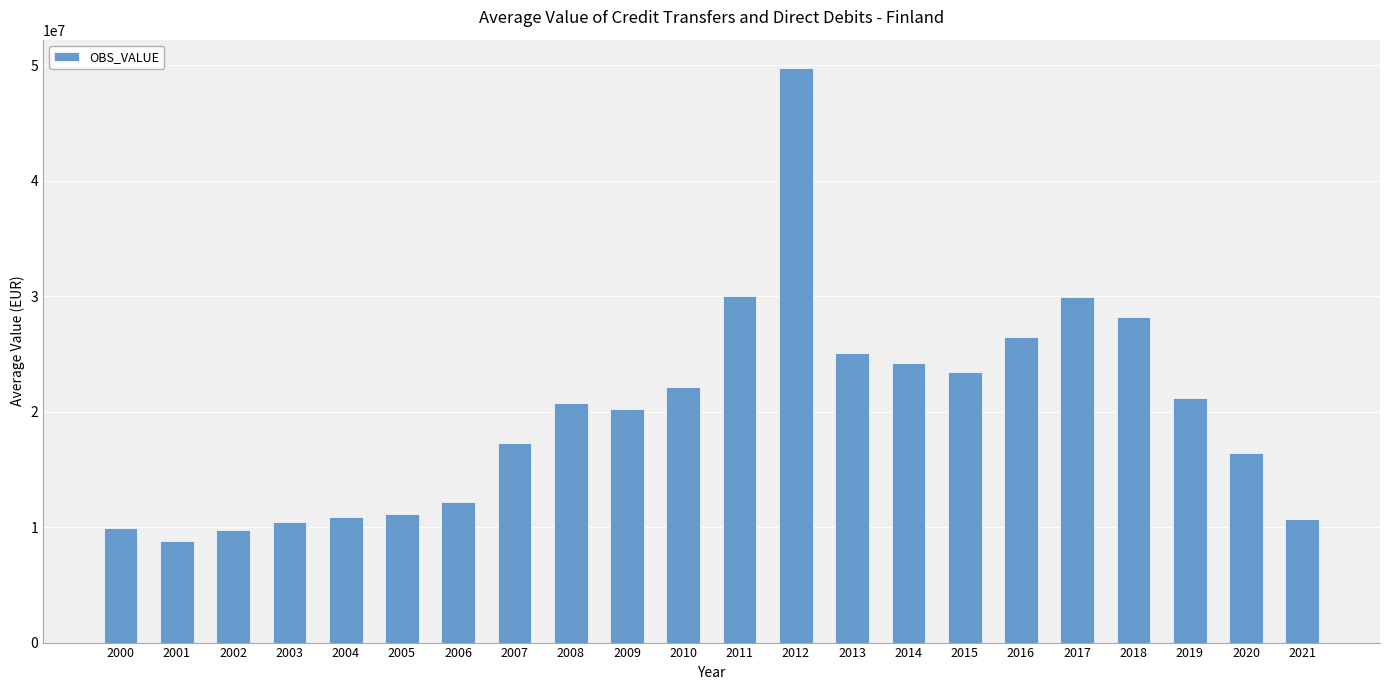

Where does the data first go above 20706025?

2008